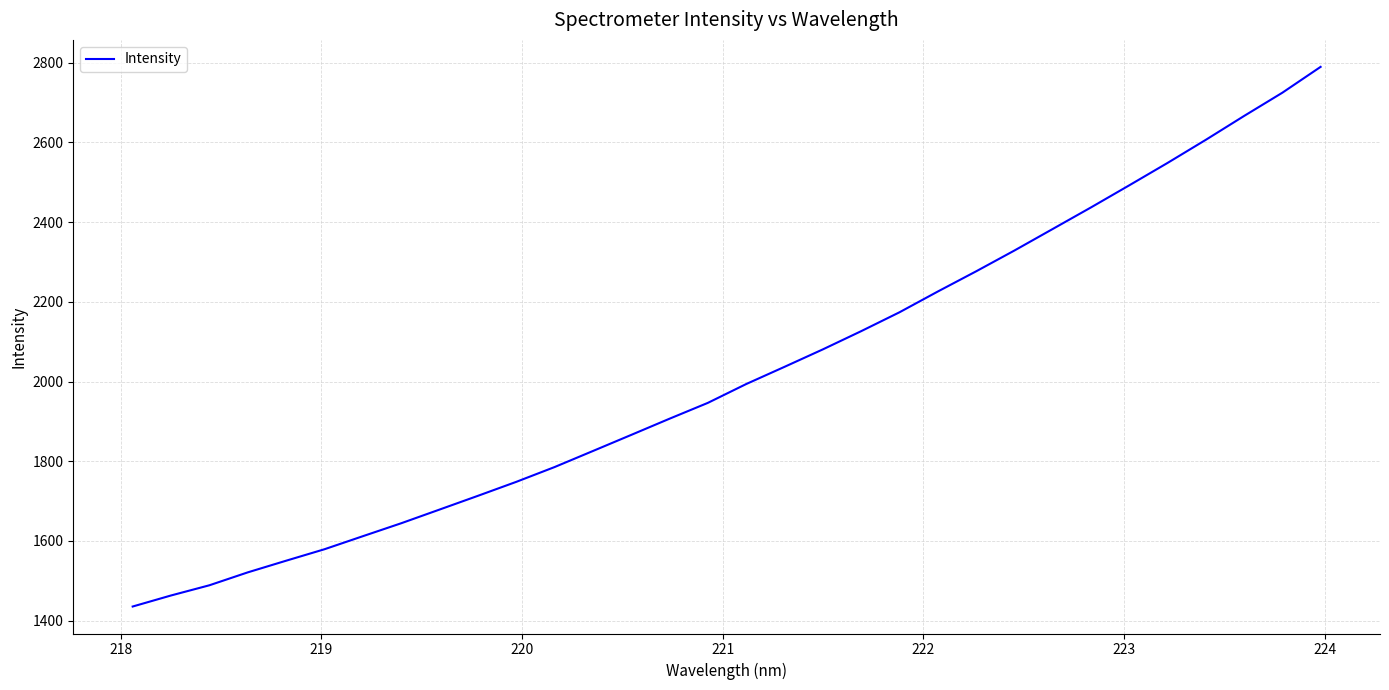

What is the maximum value shown in the chart?

2789.3